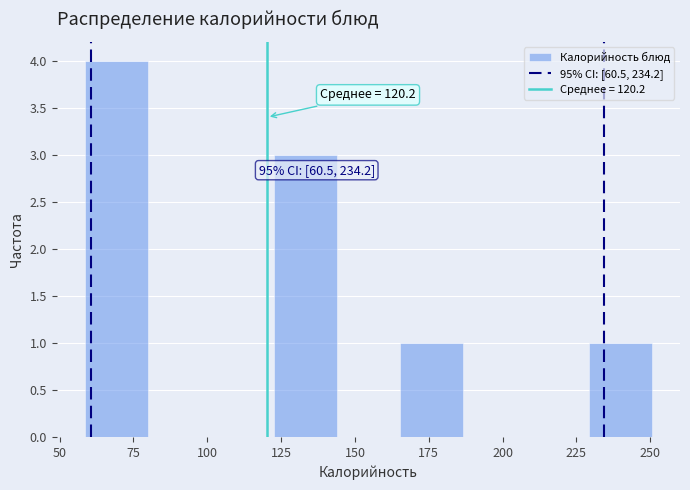

Over which range of the x-axis is the bar tallest?

60 to 80